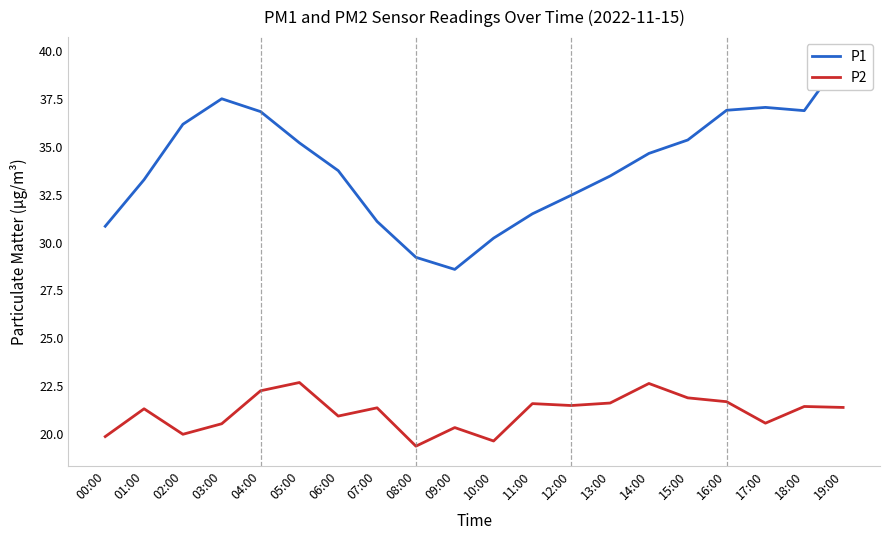

Is the value of P2 at 13:00 greater than the value of P1 at 13:00?

No